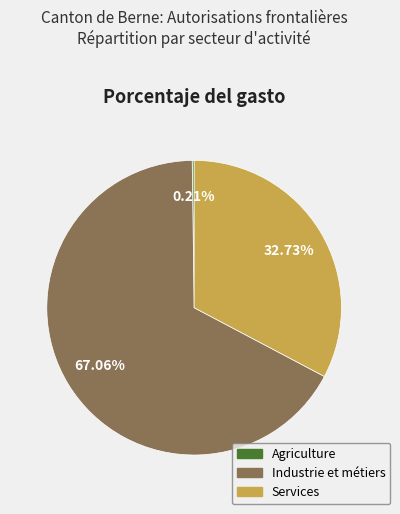

To the nearest percent, what portion does Services represent?

33%